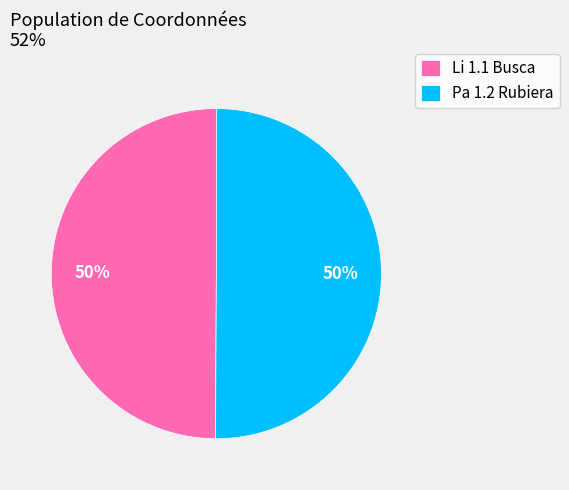

How many segments does this pie chart have?

2